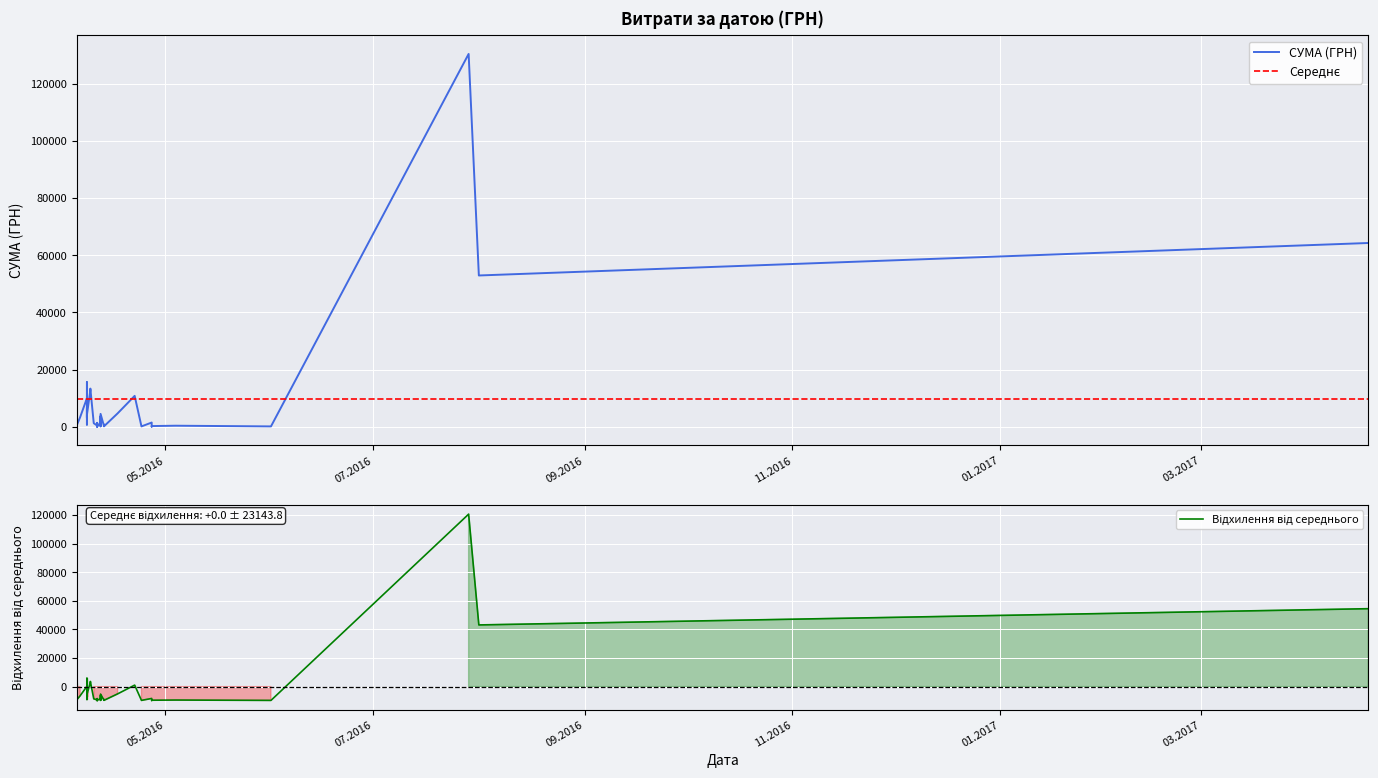

At how many categories does at least one series exceed 123847?

1